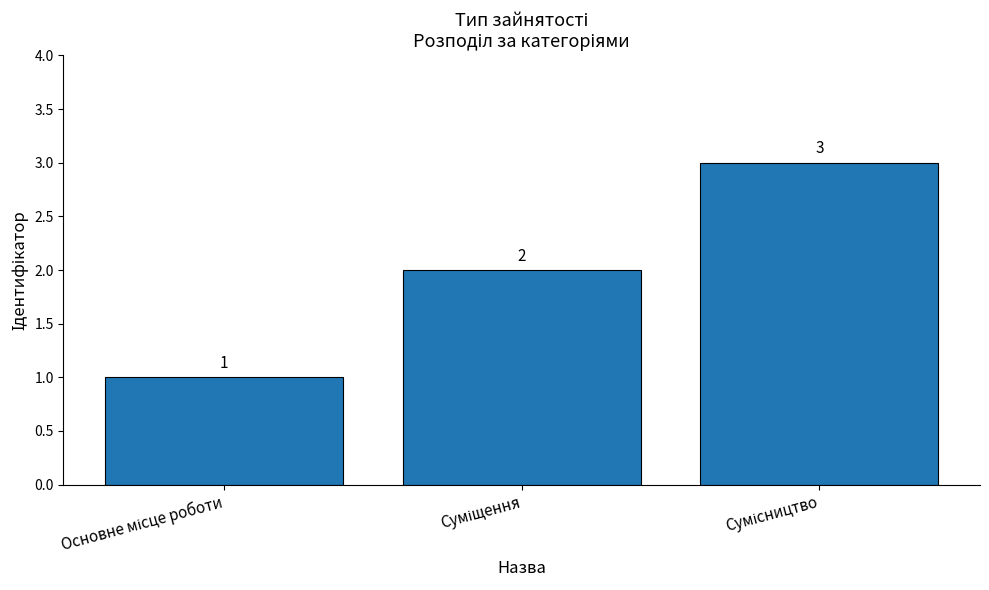

What is the value of the 2nd bar from the left?

2